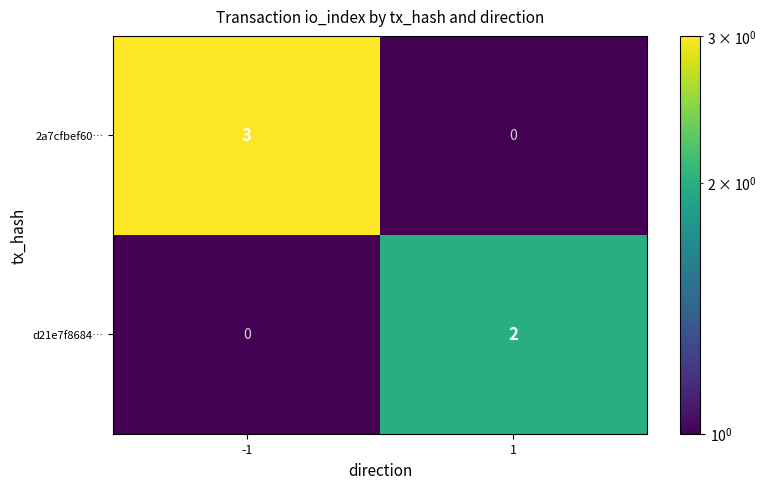

Reading left to right, transcribe all the data shown in this chart.

2a7cfbef60…: -1=3	1=0
d21e7f8684…: -1=0	1=2